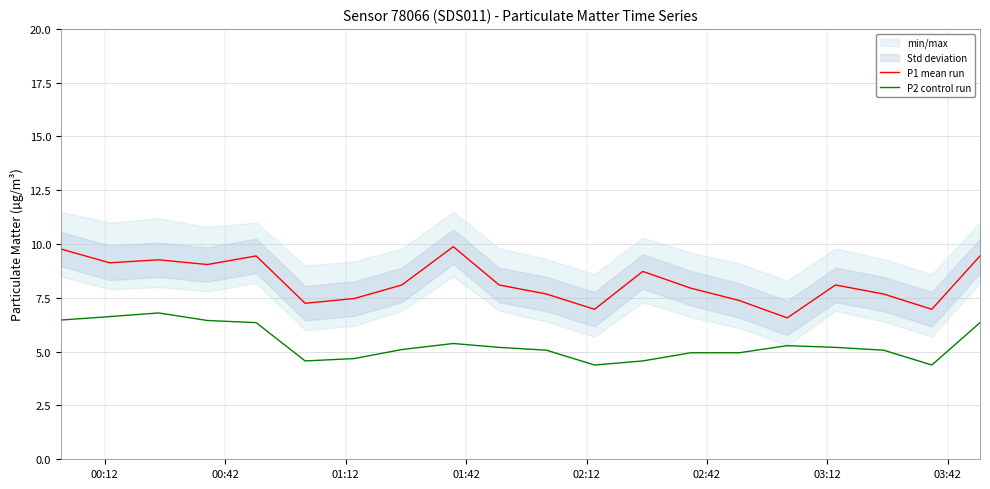

How many data points in P2 control run are less than 5?

7